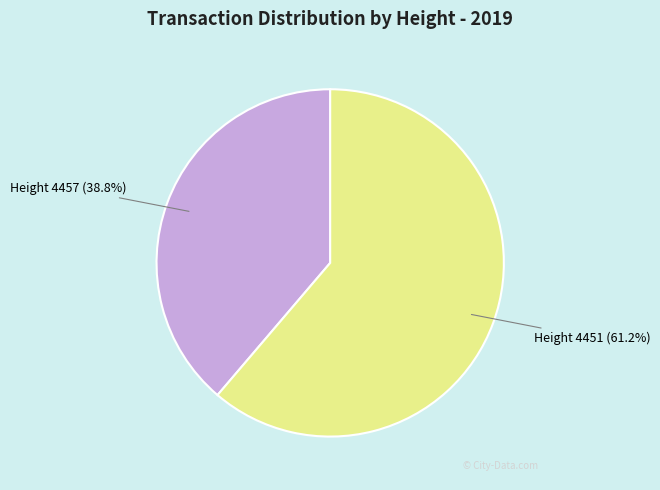

What percentage do Height 4451 and Height 4457 together represent?

100.0%